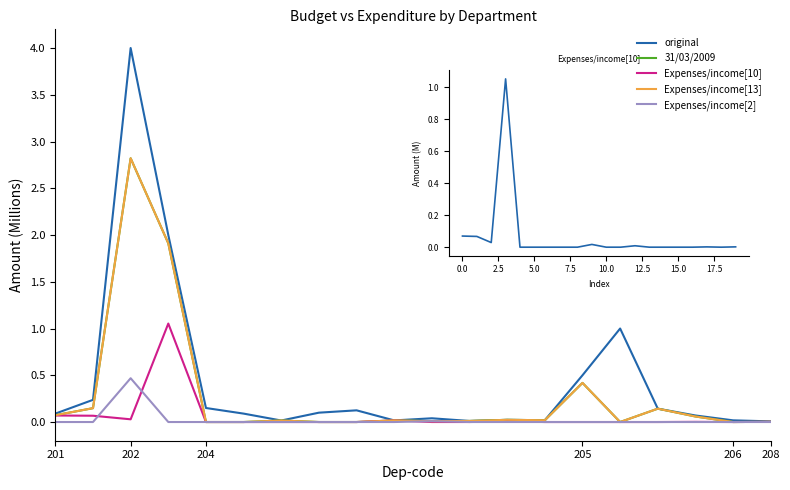

True or false: 31/03/2009 and Expenses/income[2] intersect in this chart.

False